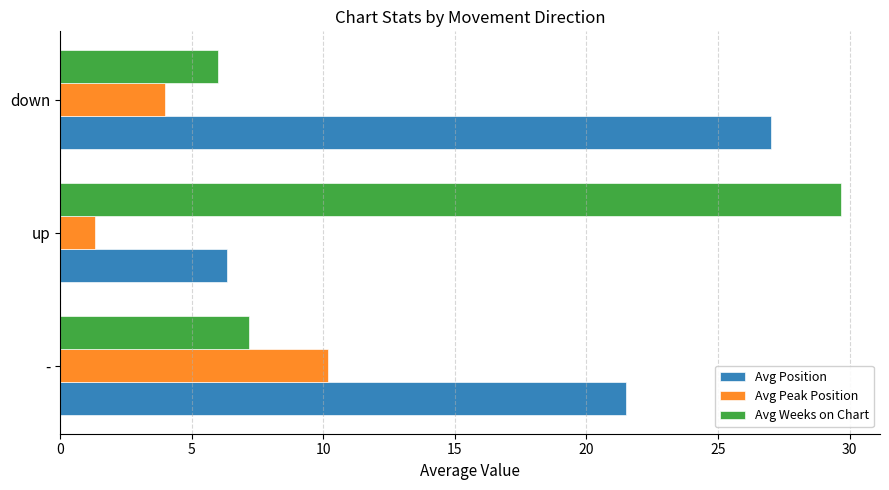

What is the smallest value displayed?

1.3